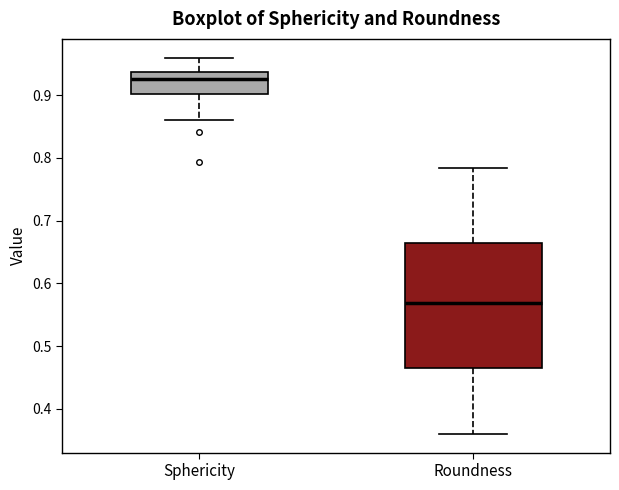

Reading left to right, read every box against the y-axis: the position of its median line, the range the box covers, and the ends of its whiskers. The values are not printed on the chart, so give them approximately, as read against the axis.

Sphericity: median 0.93, box 0.90 to 0.94, whiskers 0.86 to 0.96
Roundness: median 0.57, box 0.46 to 0.66, whiskers 0.36 to 0.78